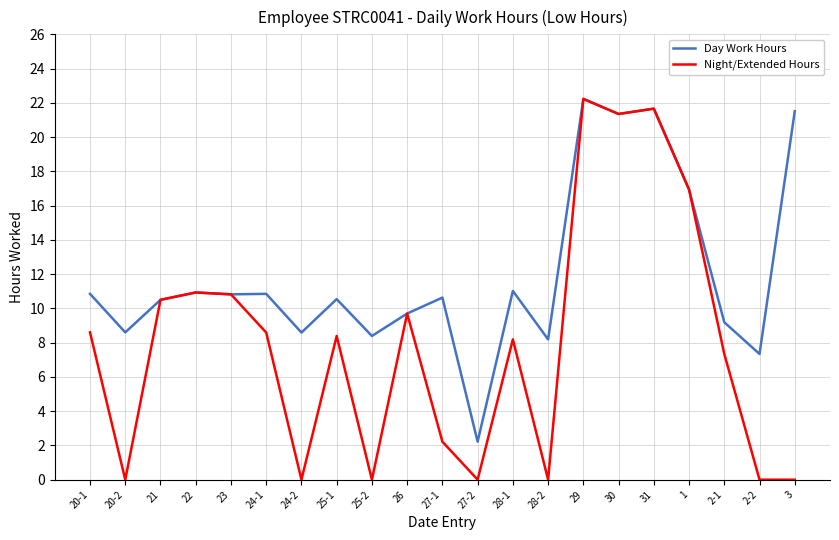

What position from the right is 1?

4